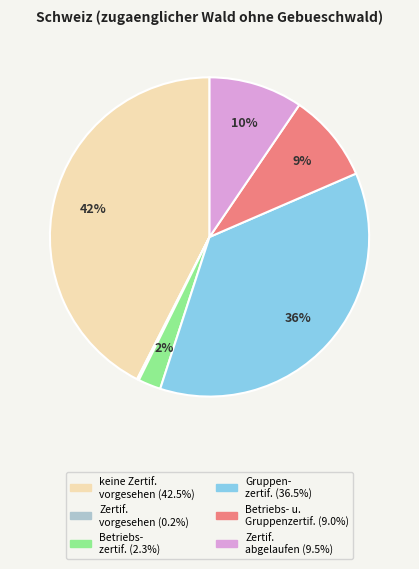

To the nearest percent, what is the average slice percentage?

17%